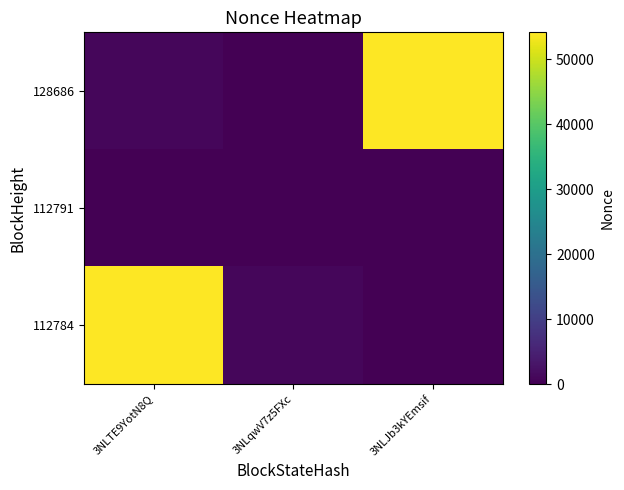

Which category has the highest value across all series?

3NLJb3kYEmsif